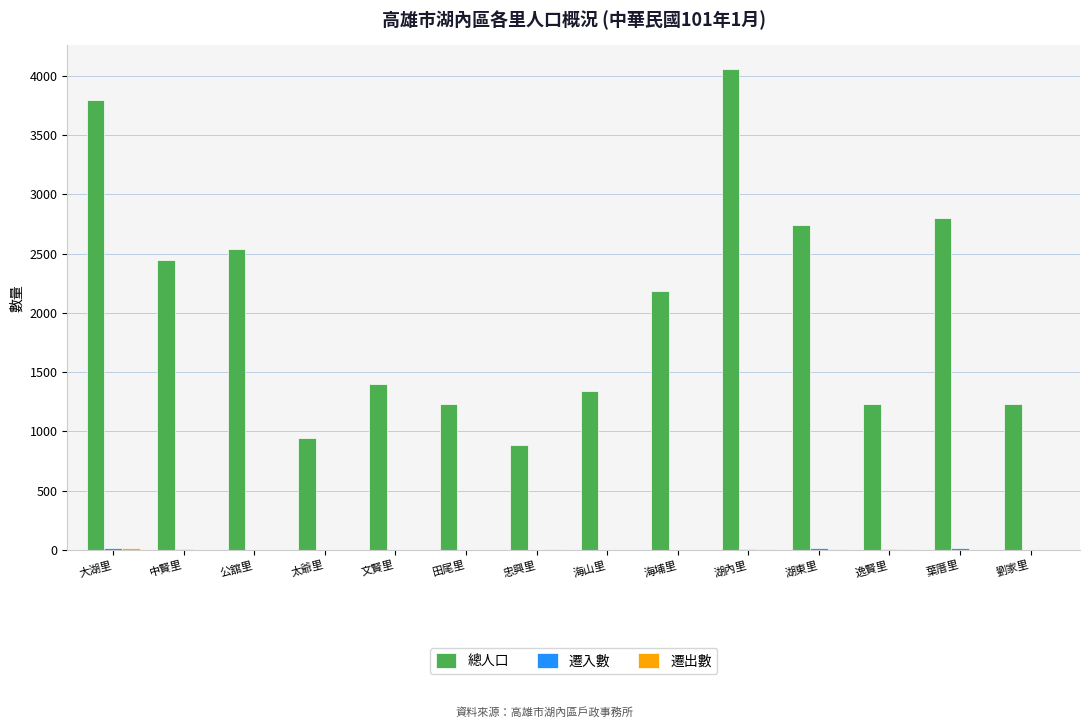

What is the sum of all 總人口 values?

28825